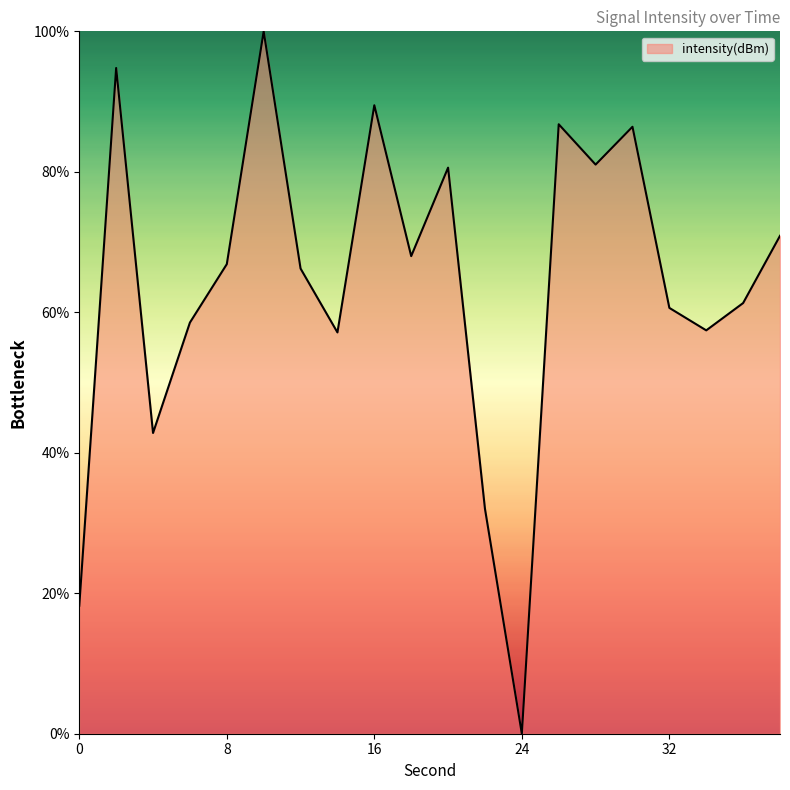

What is the difference between the second highest and minimum values?

94.8